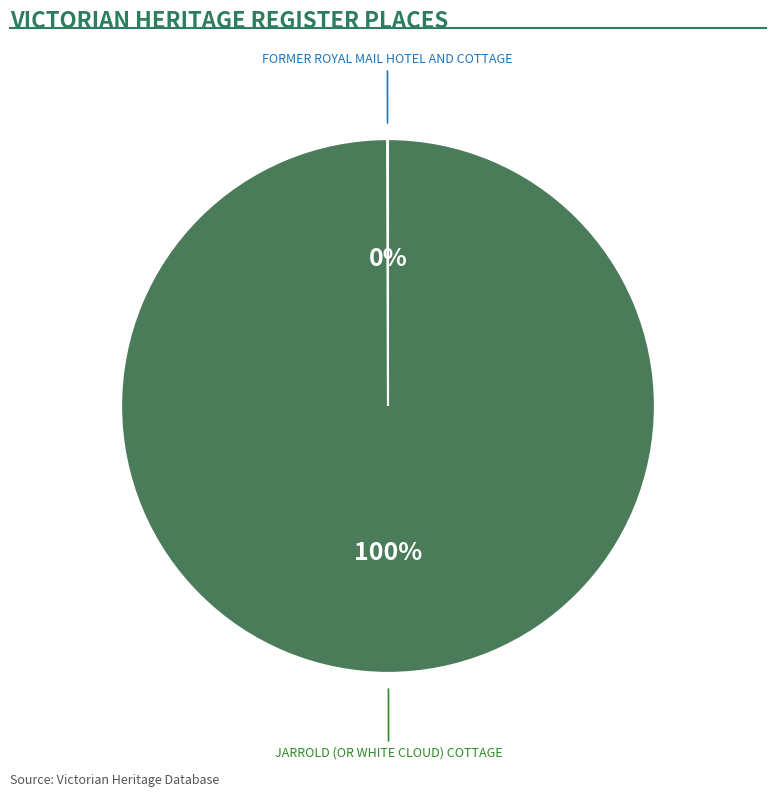

Does any single category account for the majority?

Yes